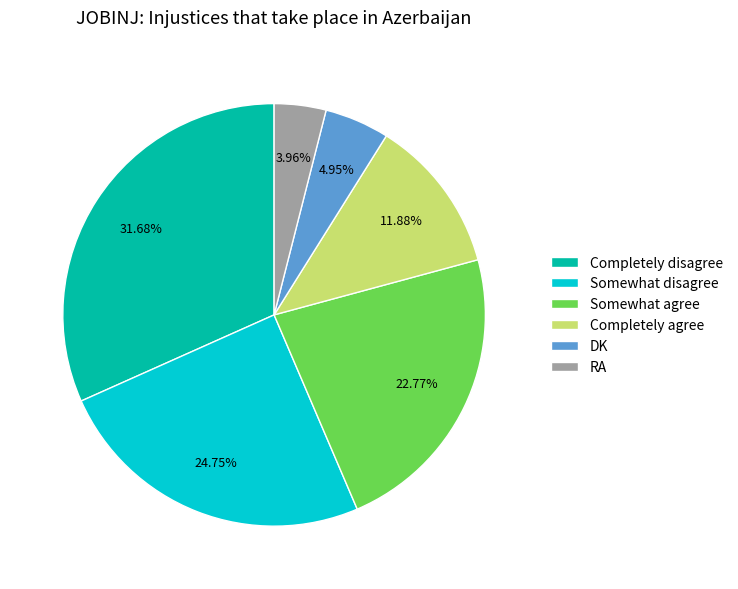

How many segments does this pie chart have?

6